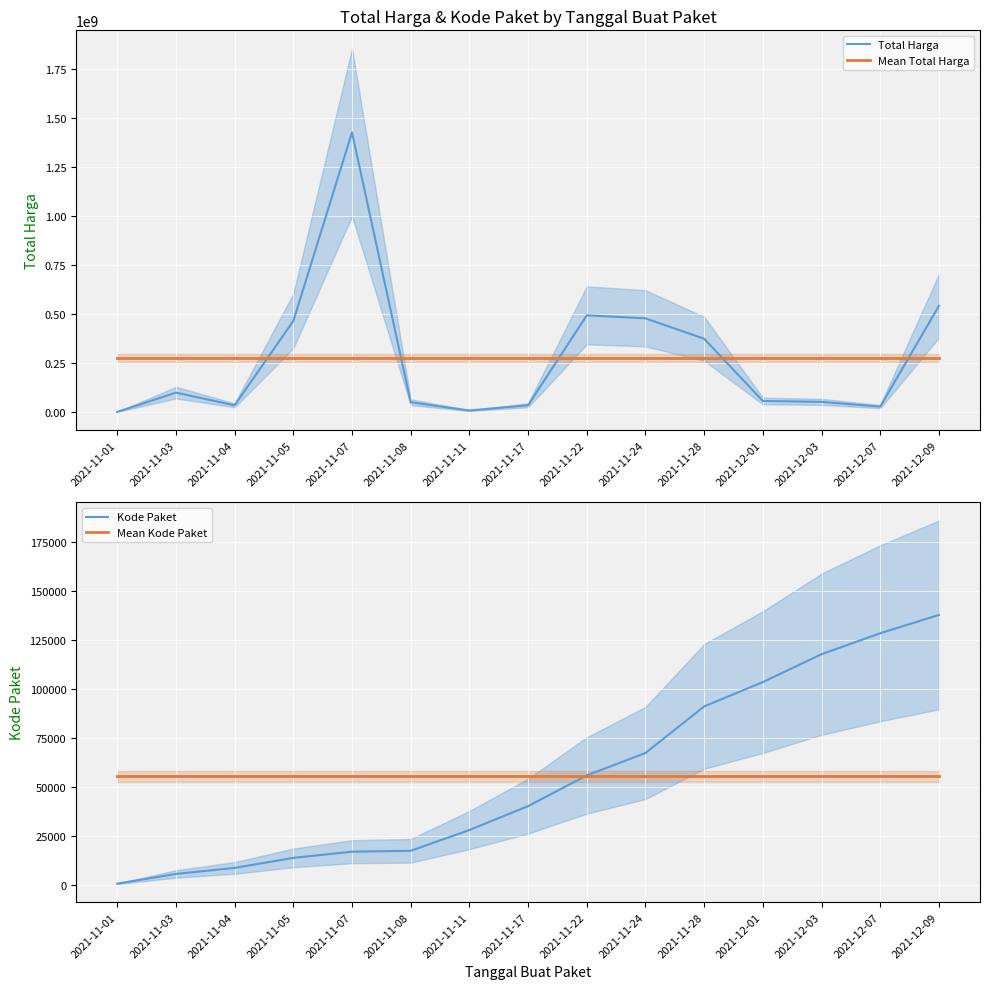

Is this an area chart (filled region under the line)?

No